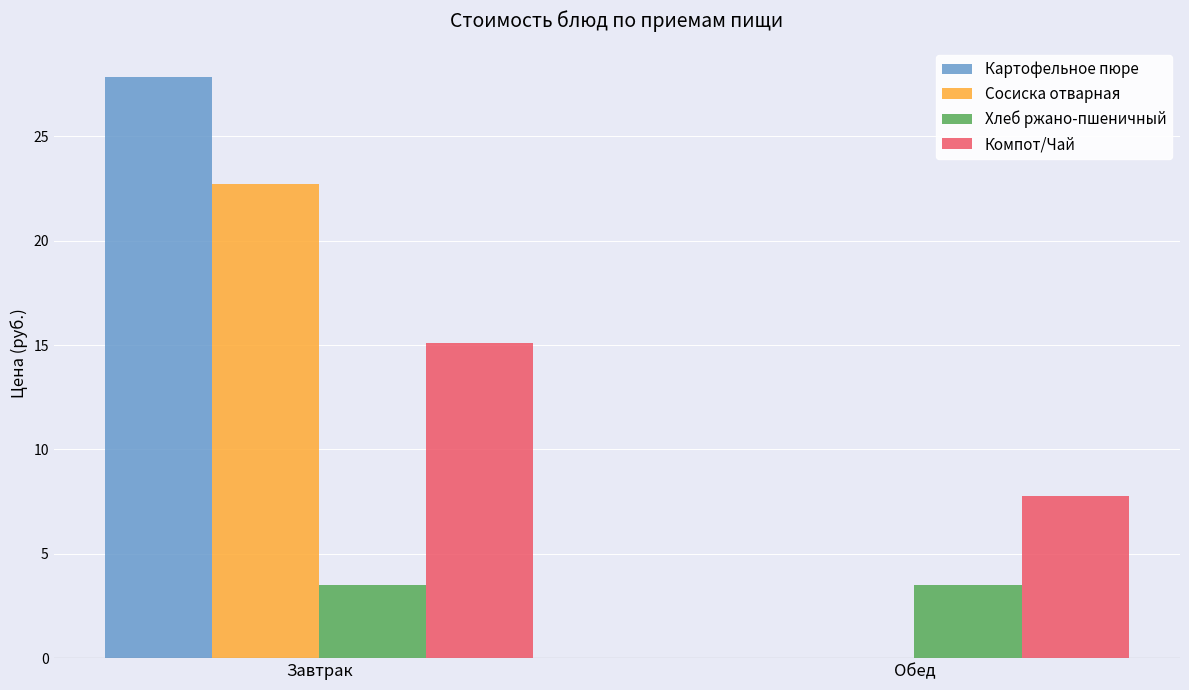

Between Завтрак and Обед, which series saw the biggest shift?

Картофельное пюре